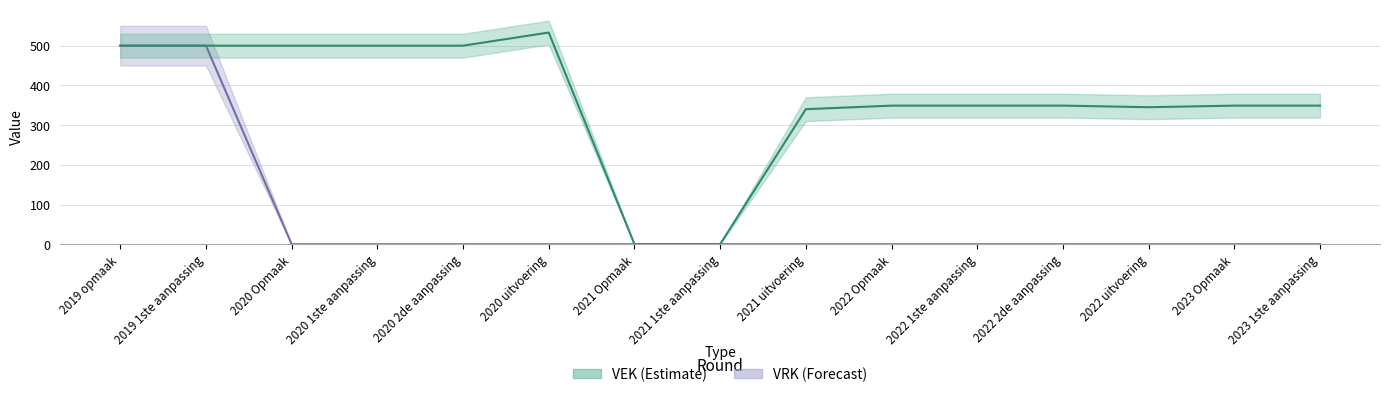

What is the difference between the maximum and minimum values in the VRK series?

500